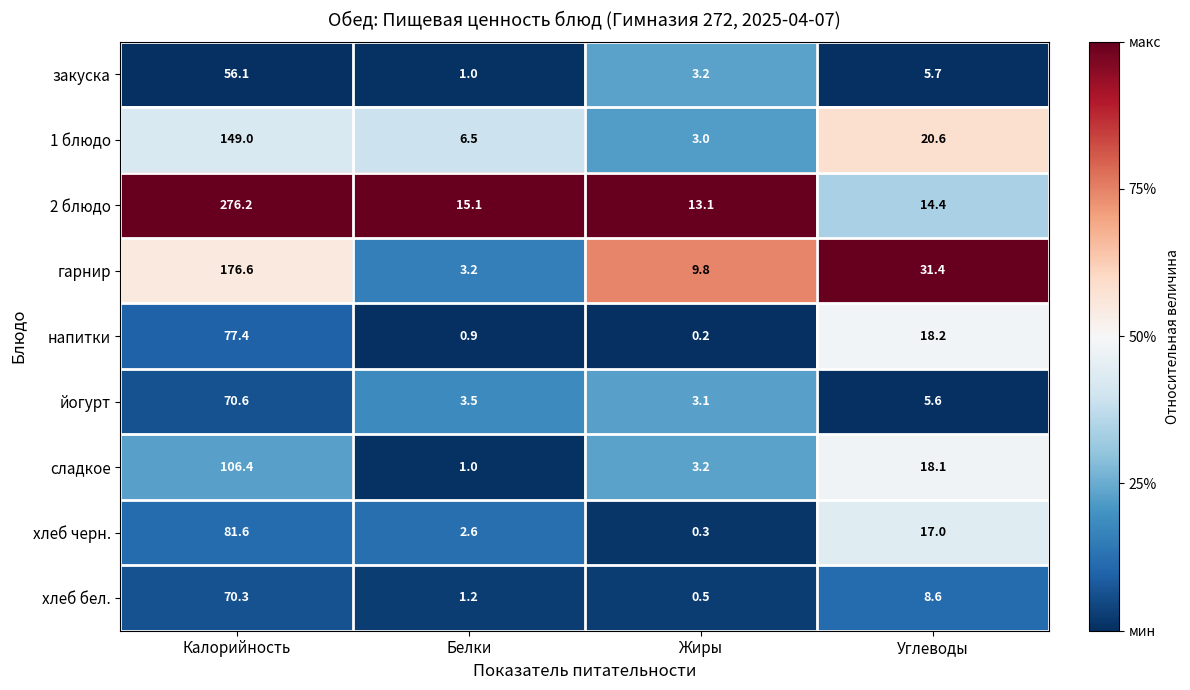

Which series has the largest total across all categories?

2 блюдо